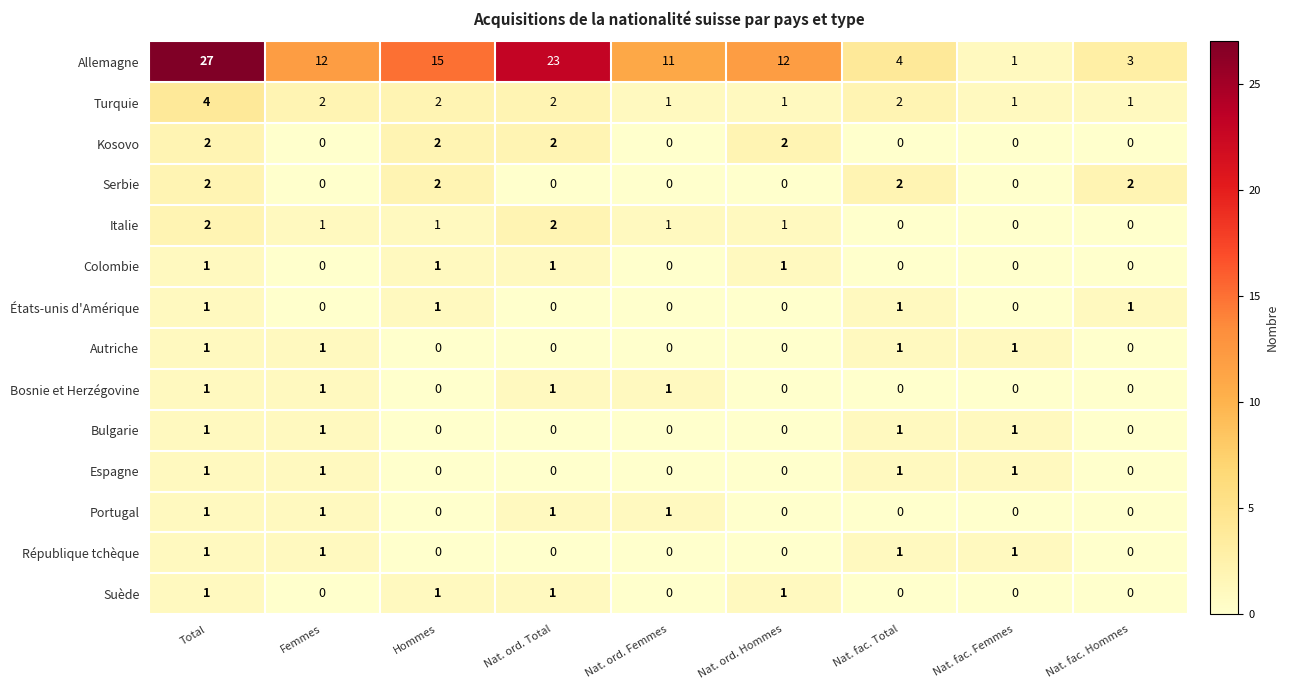

How many series are shown in this chart?

14